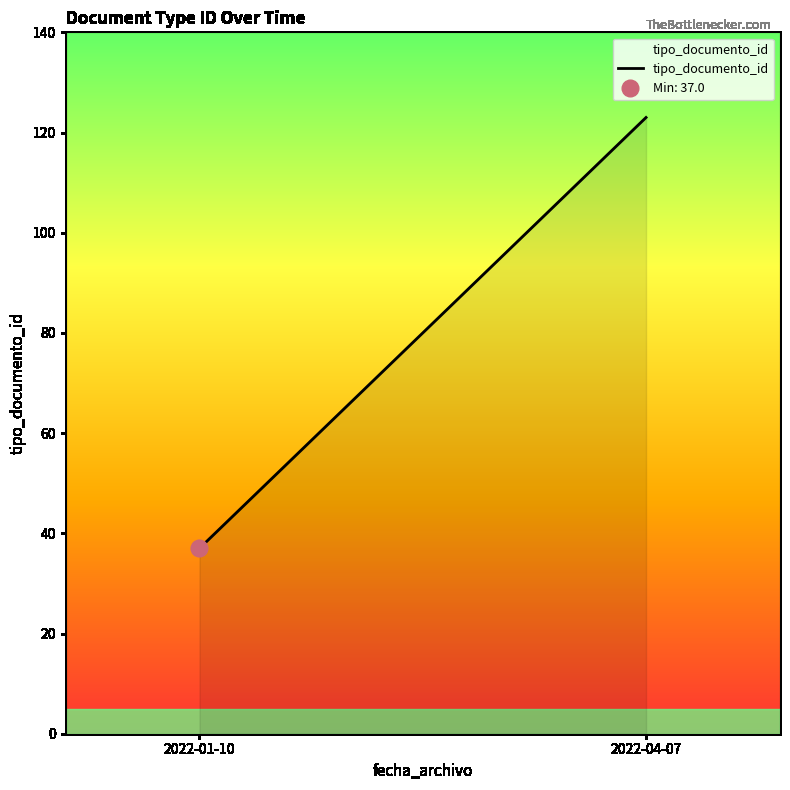

List the labels in order of value, largest first.

2022-04-07, 2022-01-10